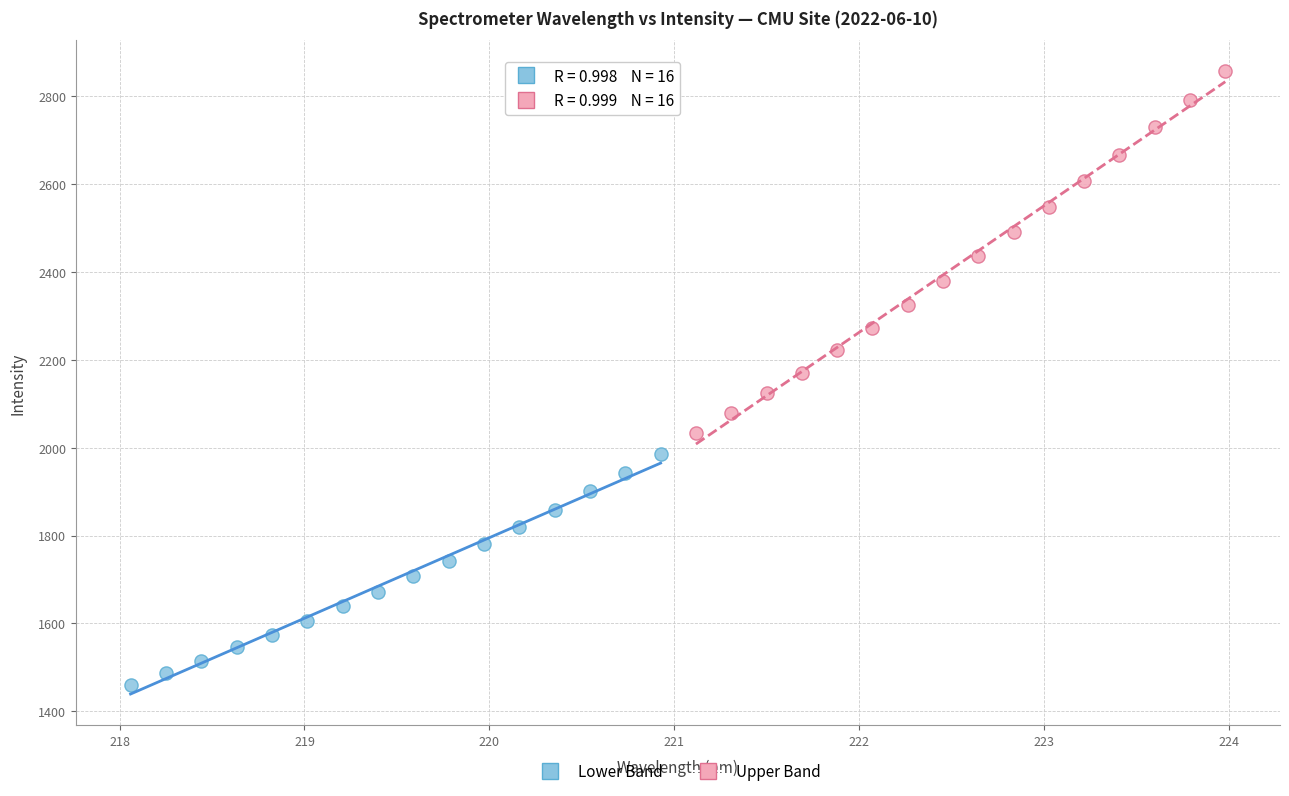

Which series reaches the minimum Y coordinate?

Lower Band